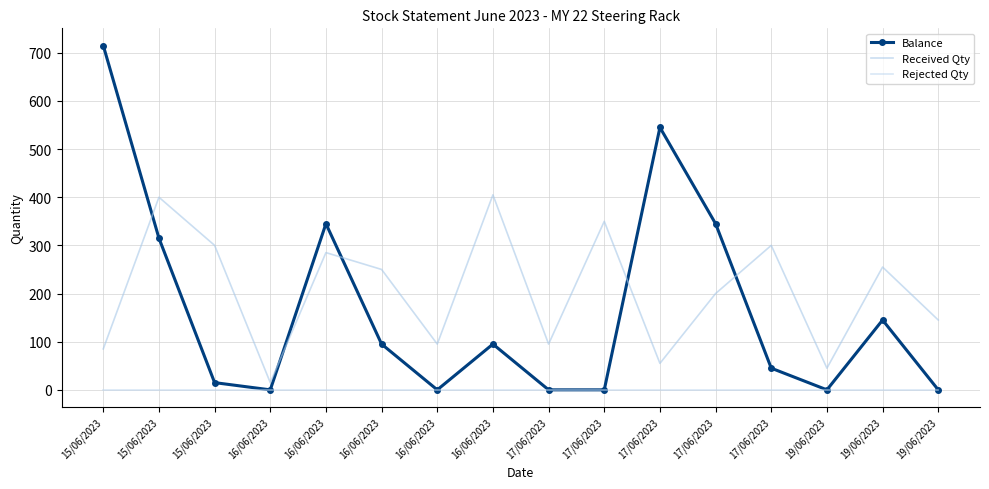

What is the difference between the Balance values at 15/06/2023 and 17/06/2023?

15